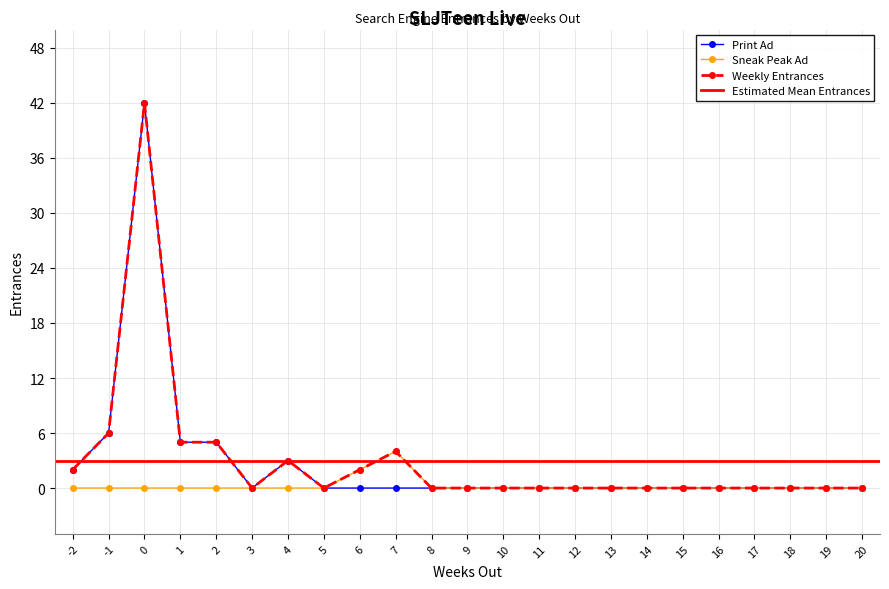

True or false: Print Ad has more than 2 interior local peaks.

False